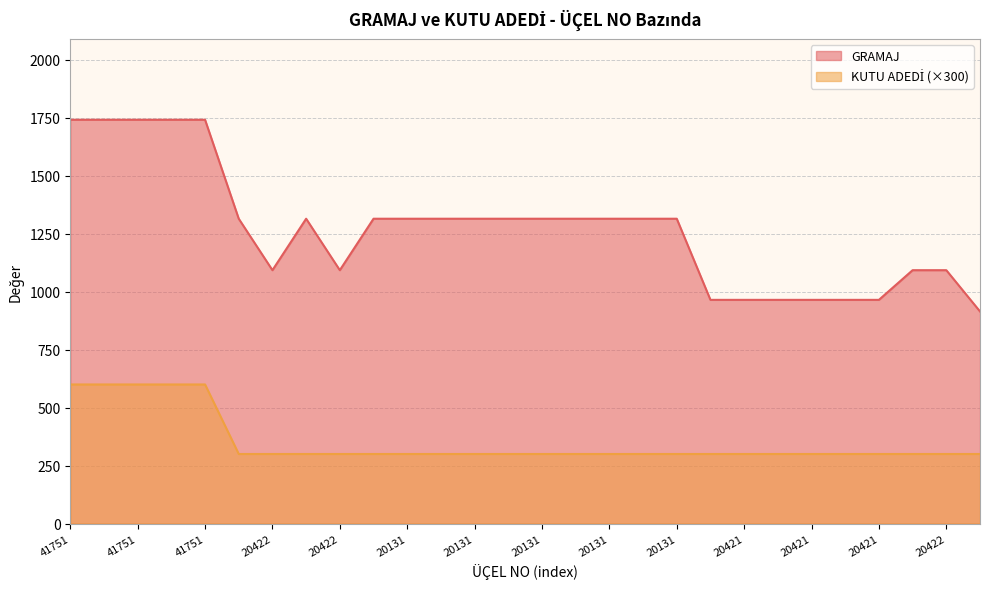

Is the value of KUTU ADEDİ at 20131 greater than the value of GRAMAJ at 20422?

No